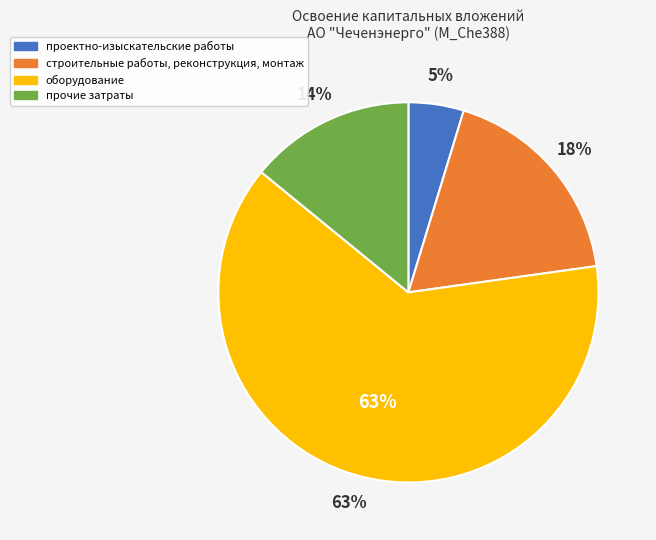

Rank the categories by value from lowest to highest.

проектно-изыскательские работы, прочие затраты, строительные работы, реконструкция, монтаж, оборудование